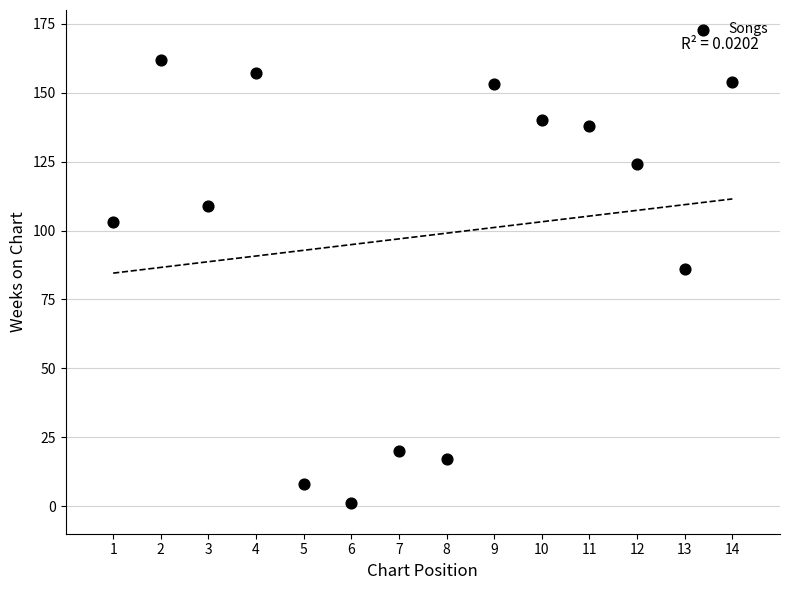

What Y value in the scatter plot is closest to 81?

86